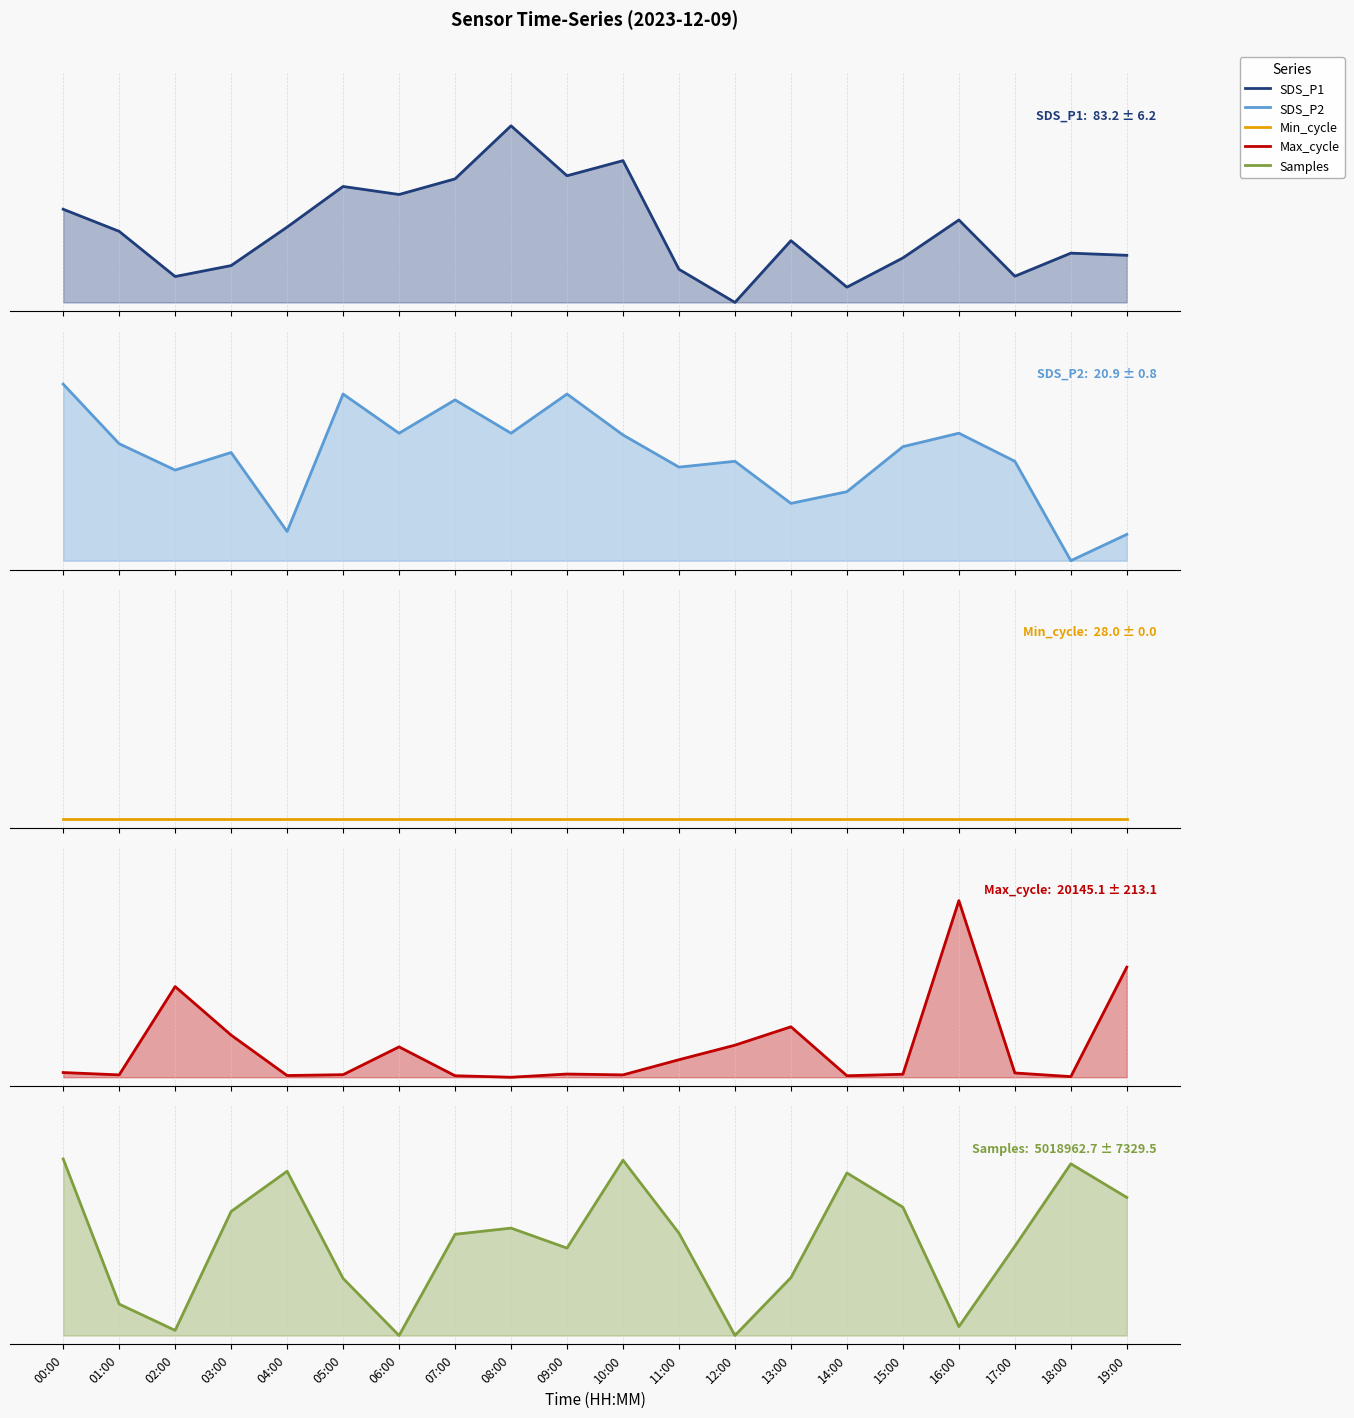

How many positive values does the SDS_P2 series have?

19